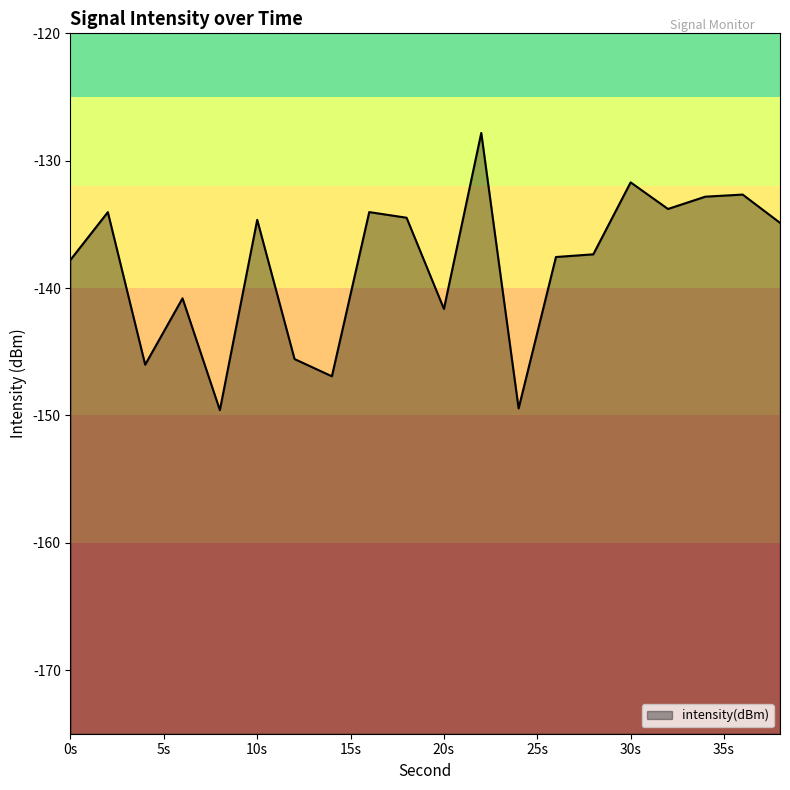

Reading left to right, transcribe all the data shown in this chart.

-137.8	-134.0	-146.0	-140.8	-149.6	-134.6	-145.6	-146.9	-134.0	-134.5	-141.6	-127.8	-149.5	-137.6	-137.4	-131.7	-133.8	-132.8	-132.7	-134.9